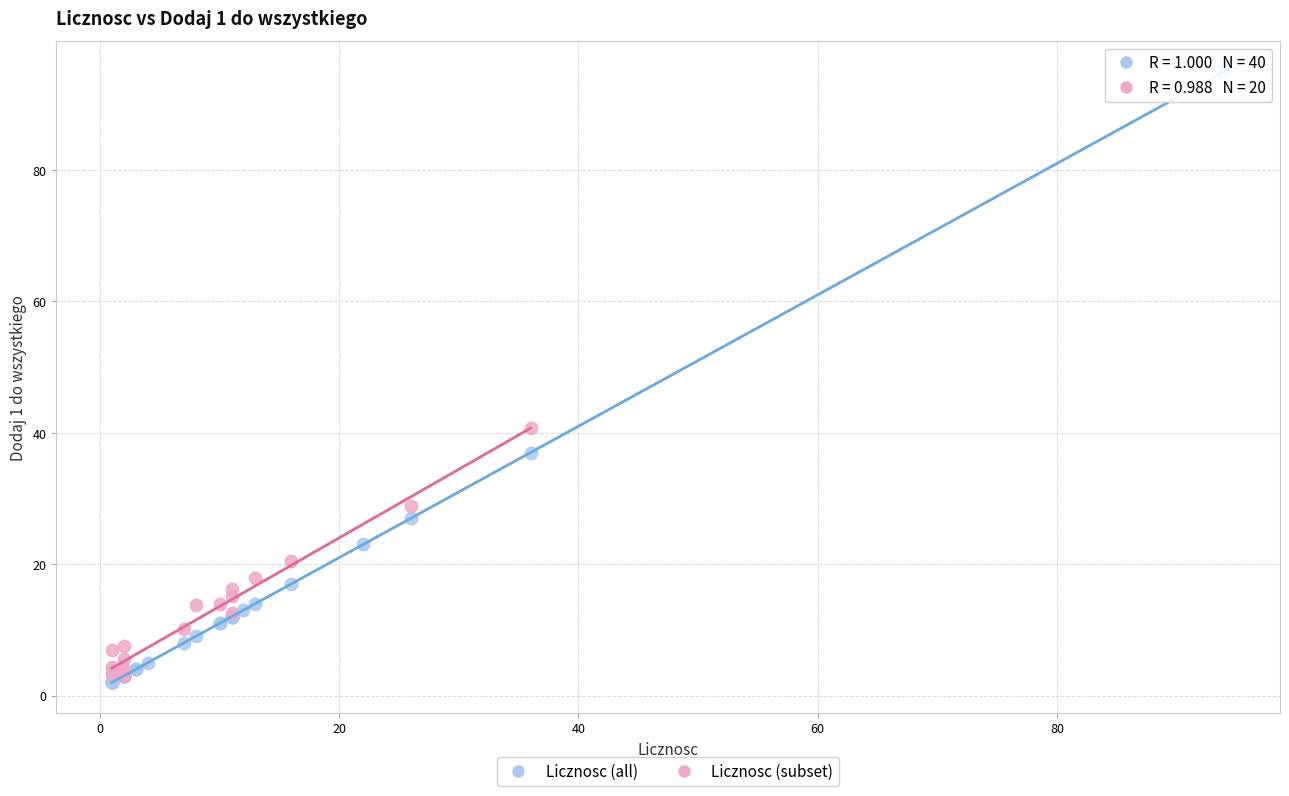

Which series contains the highest Y value?

Licznosc (all)